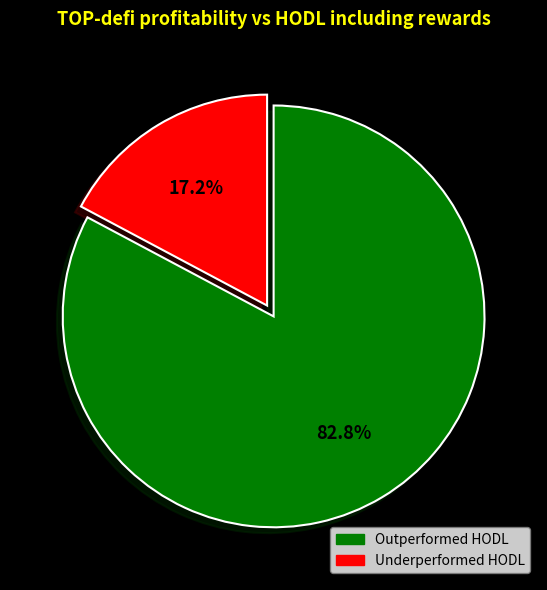

Is there a majority slice in this chart?

Yes